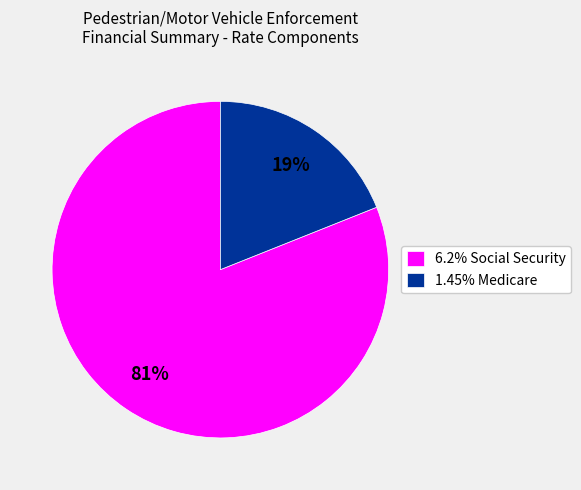

Combined, do 6.2% Social Security and 1.45% Medicare account for over 50%?

Yes